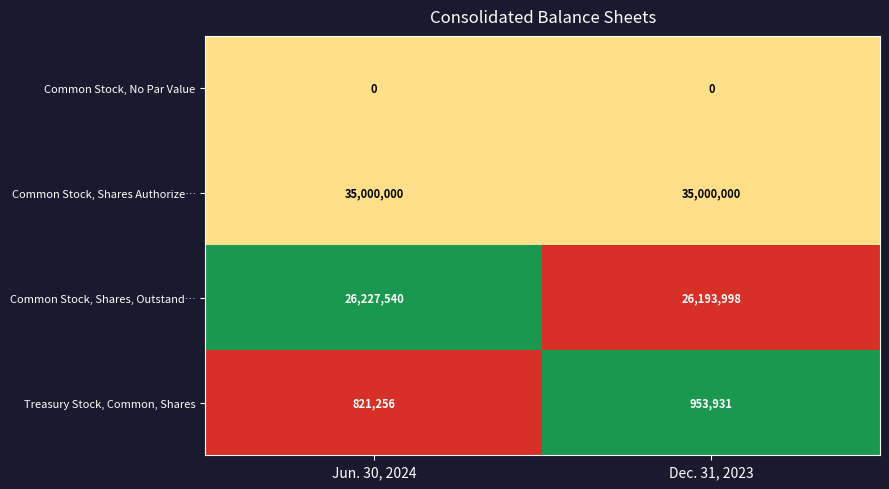

Rank the series by their maximum value, from highest to lowest.

Common Stock, Shares Authorize…, Common Stock, Shares, Outstand…, Treasury Stock, Common, Shares, Common Stock, No Par Value